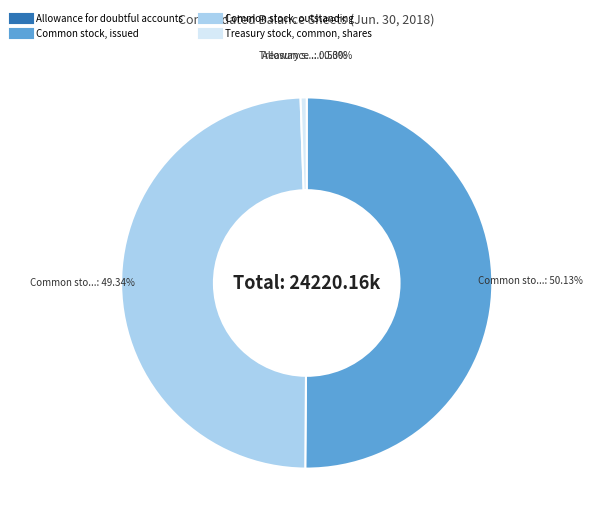

Which category accounts for the majority?

Common stock, issued